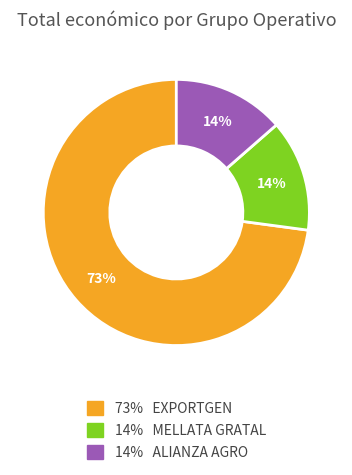

To the nearest percent, what is the average slice percentage?

33%